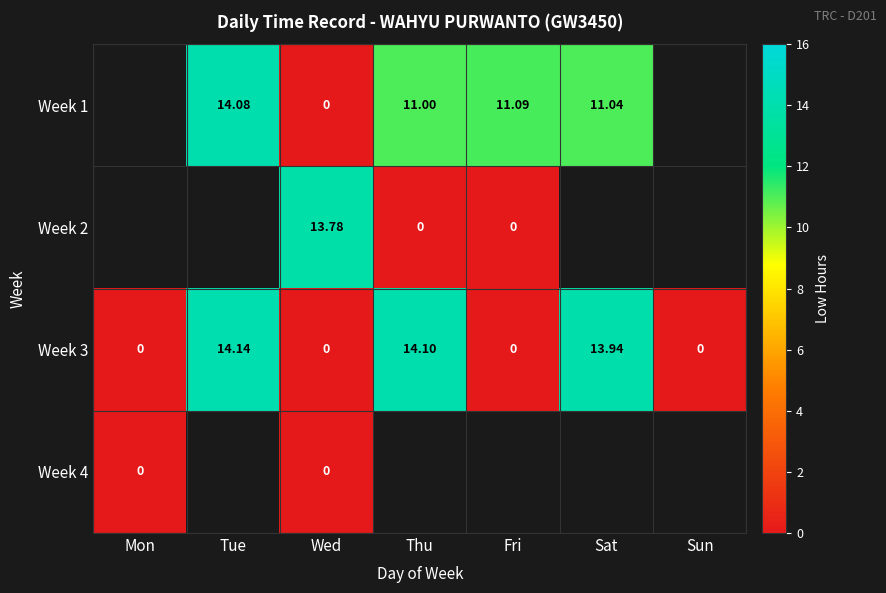

Is the value of Week 2 at Fri greater than the value of Week 1 at Thu?

No